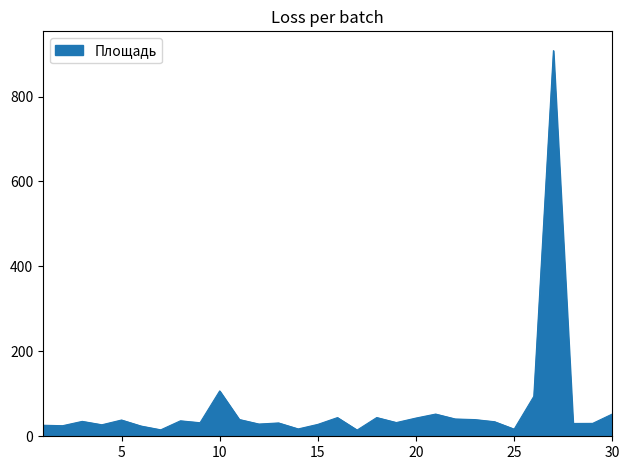

What is the greatest value displayed?

908.1